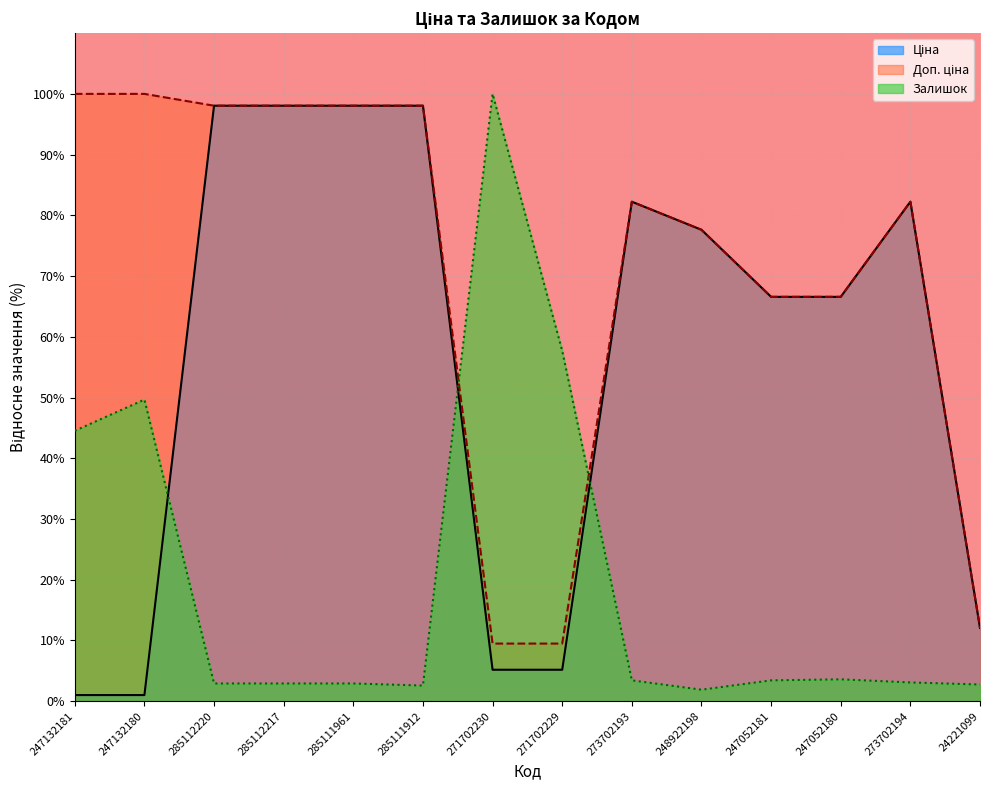

The value of Залишок at 24221099 is 4.9. True or false?

False